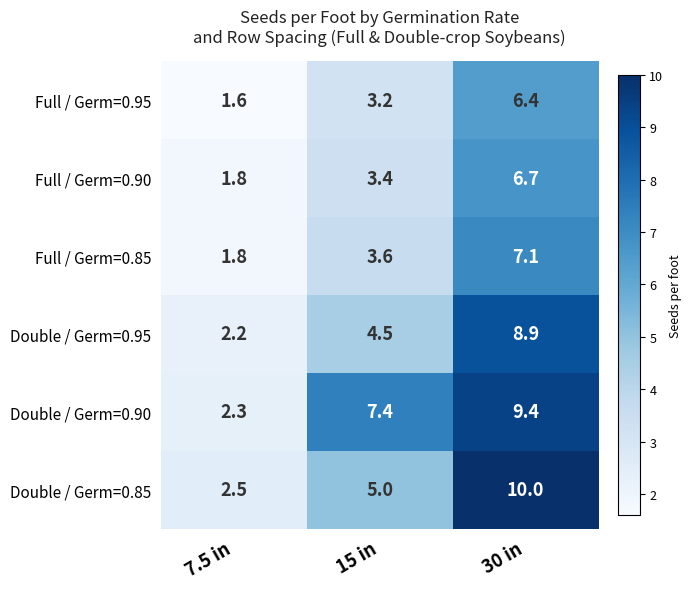

Which series has the largest total across all categories?

Double / Germ=0.90